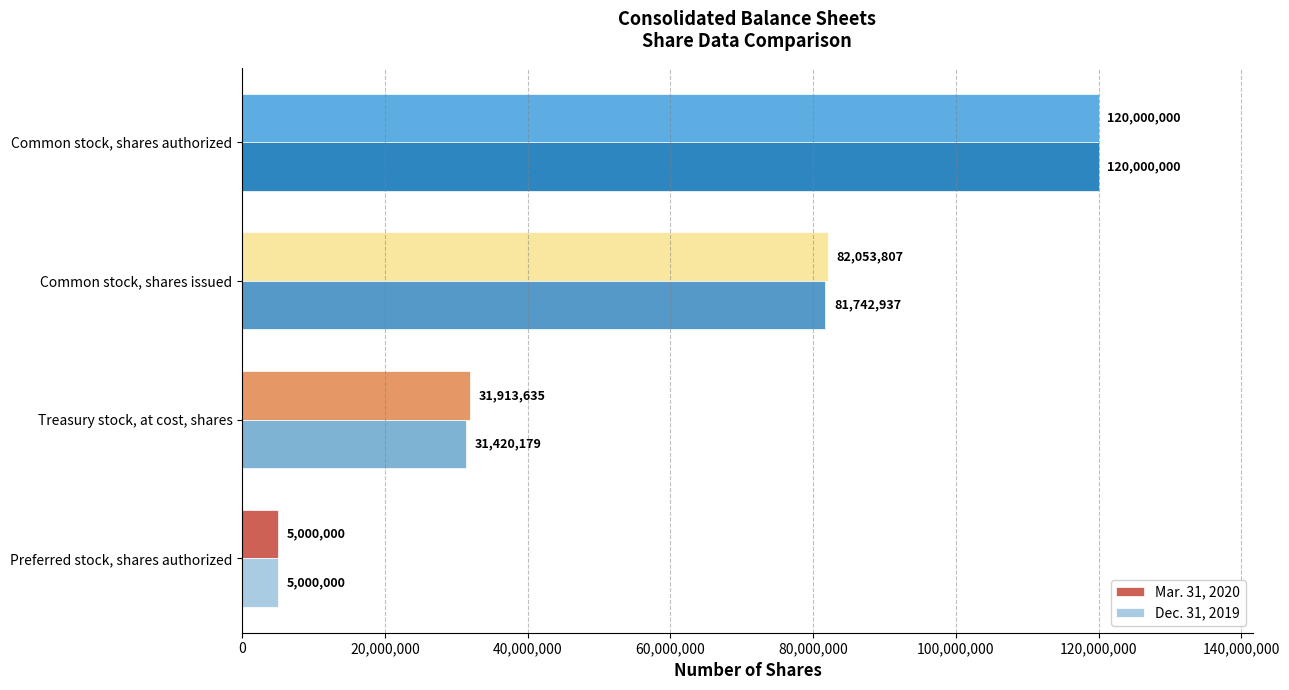

How many data points in Mar. 31, 2020 are less than 82053807?

2